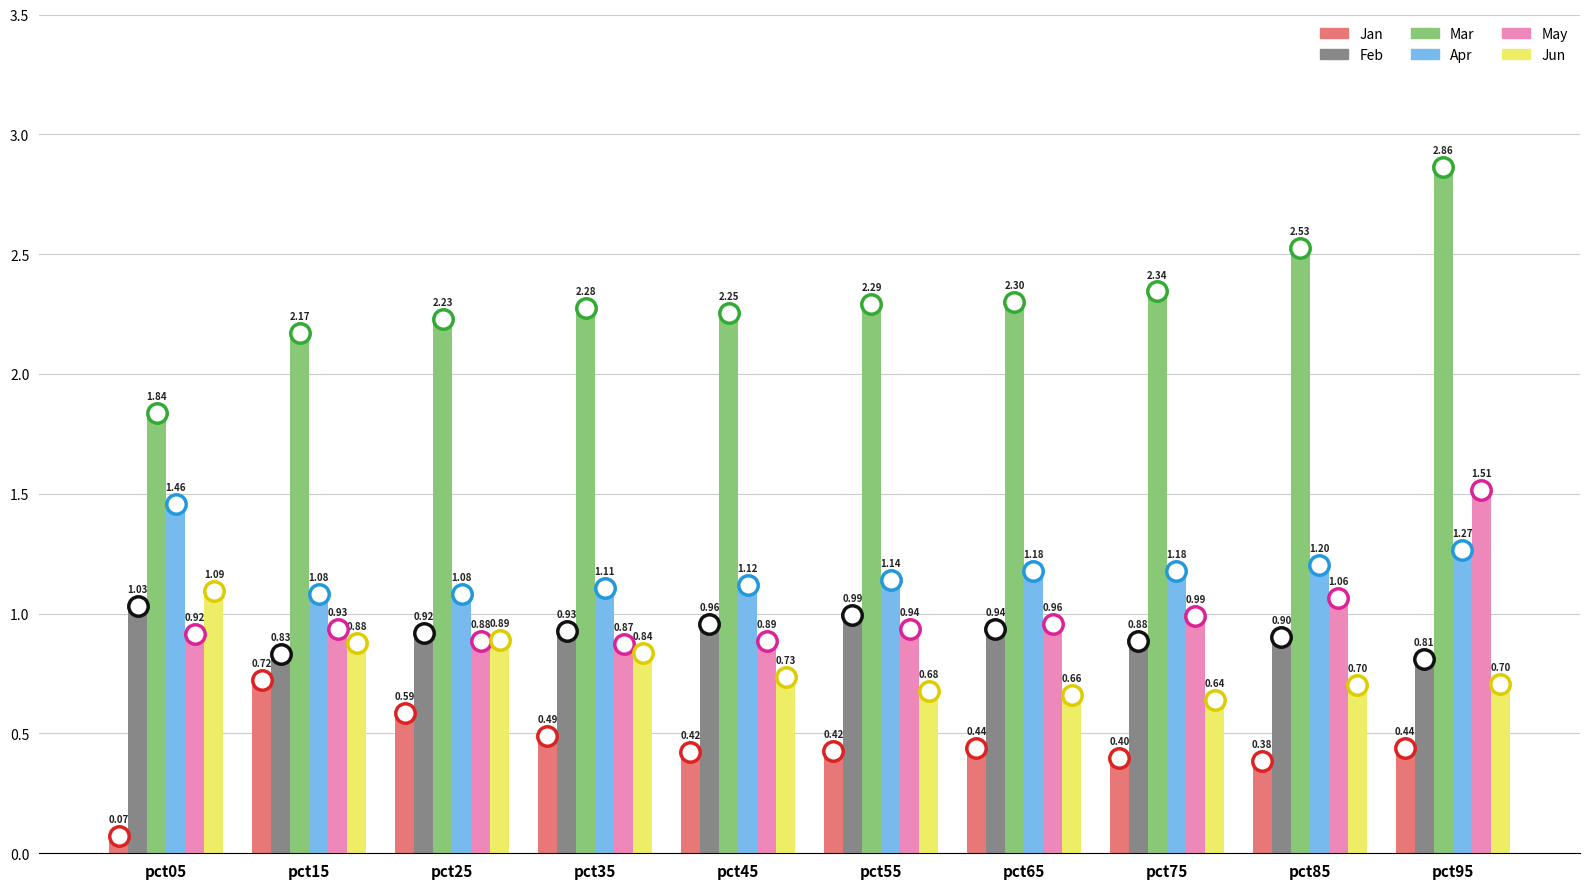

Which label corresponds to the largest value in the chart?

pct95